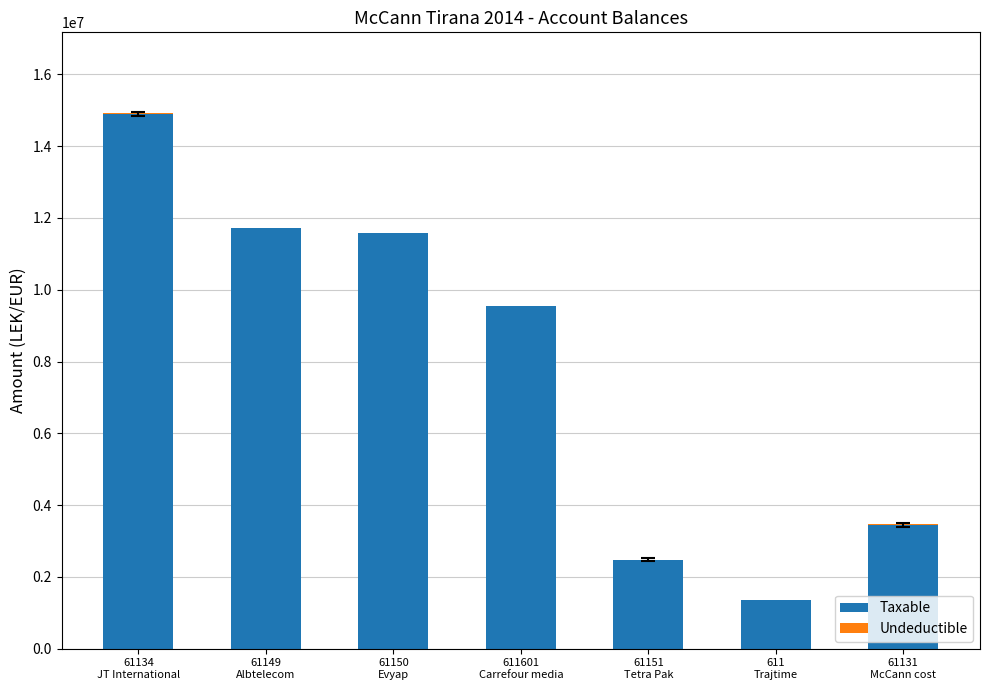

What is the sum of all Taxable values?

55002580.5